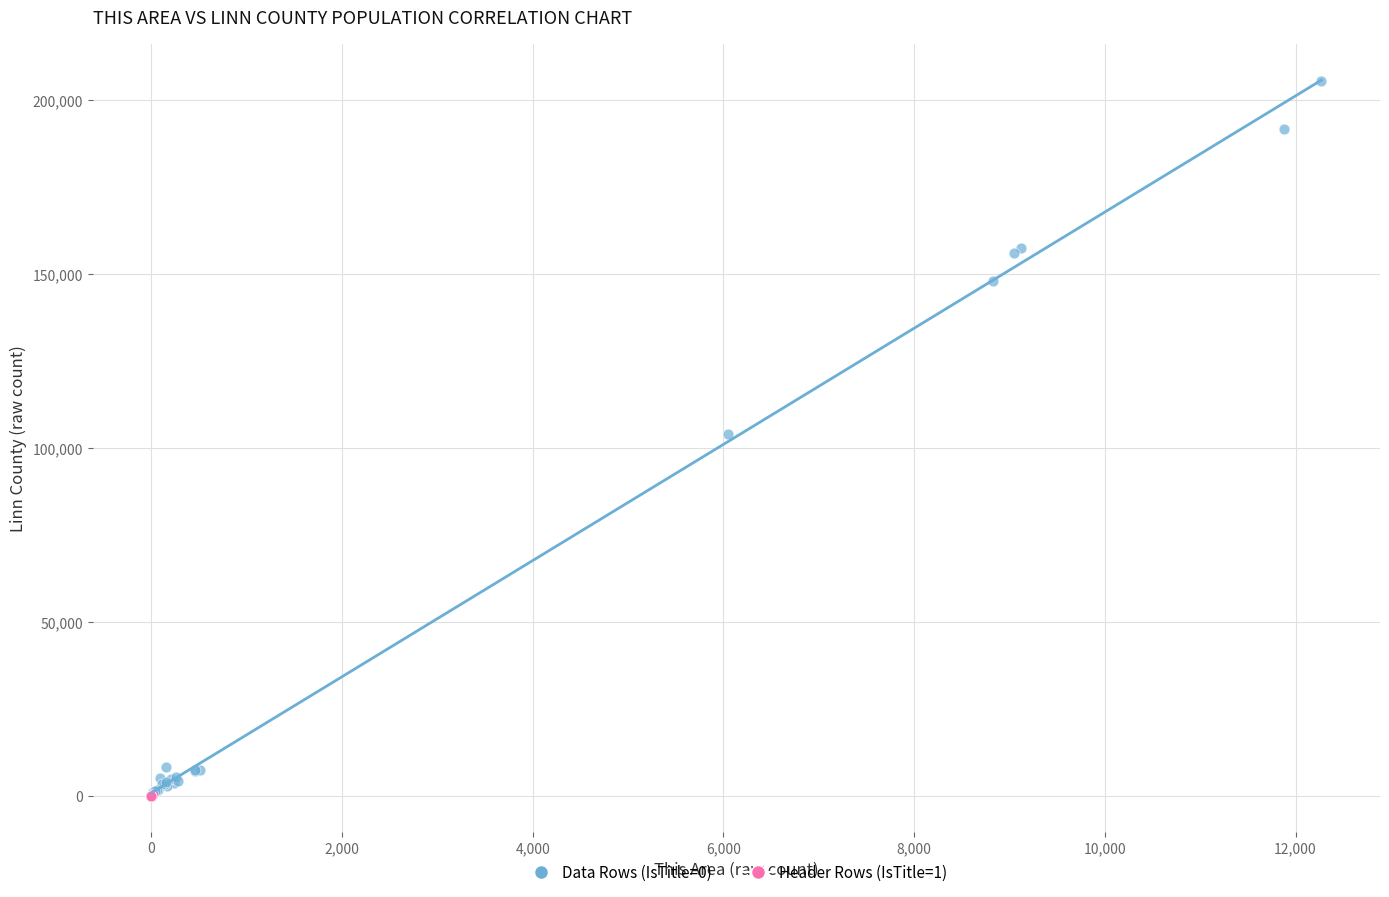

Which series has the largest Y range (max minus min)?

Data Rows (IsTitle=0)